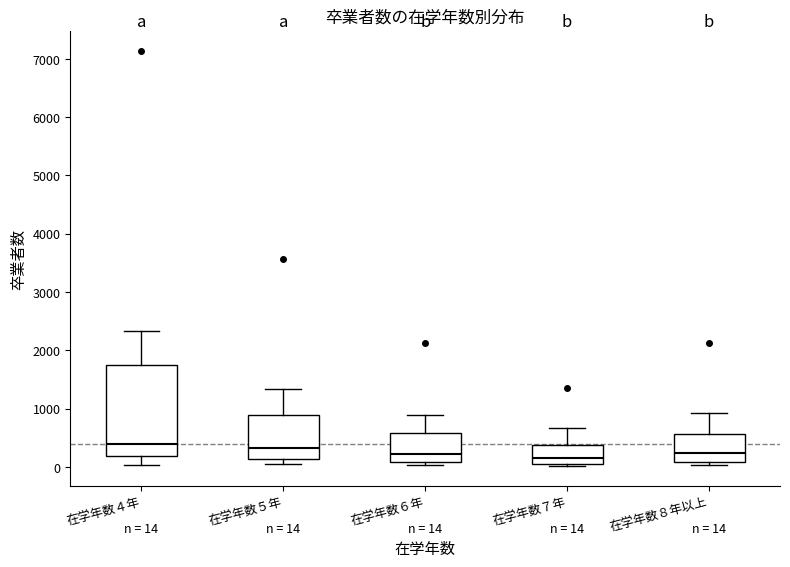

Comparing the boxes themselves (not the whiskers), which one is the tallest?

在学年数４年